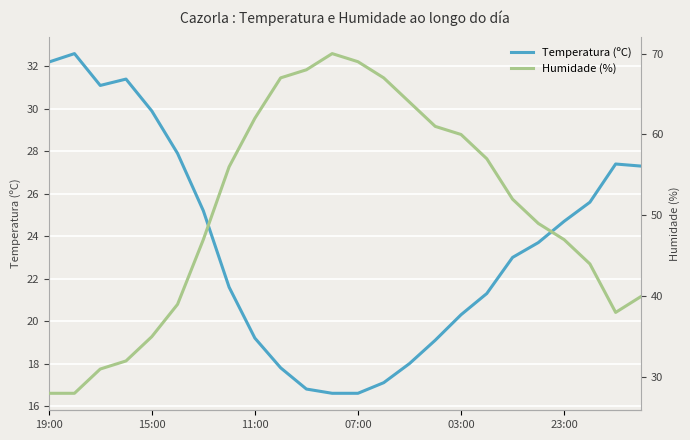

What is the difference between the second highest and minimum values in the Temperatura (ºC) series?

15.6